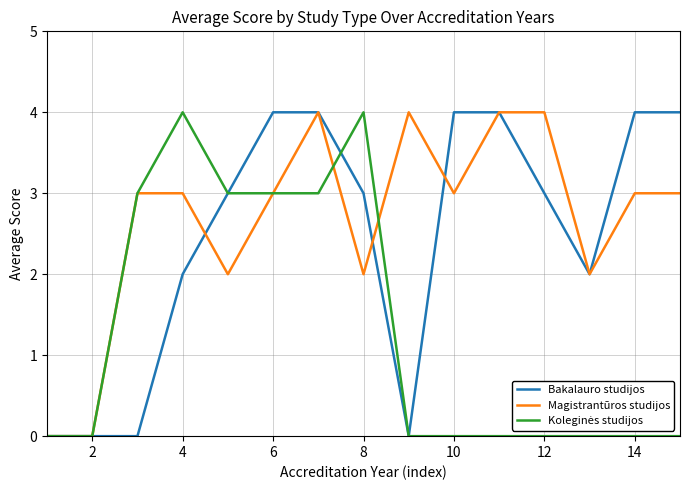

What is the maximum value shown in the chart?

4